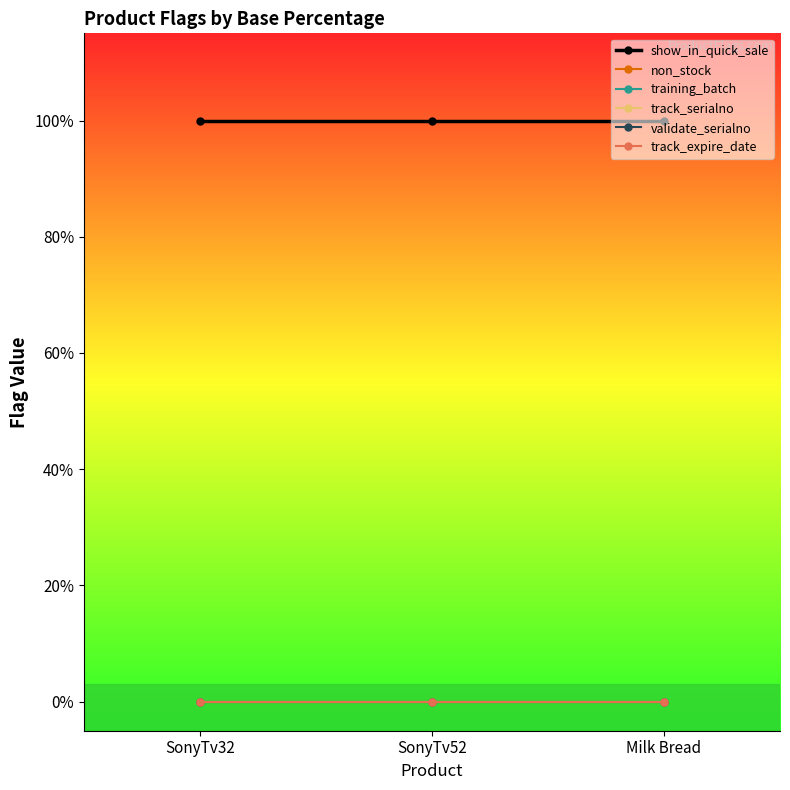

Which series has the largest total across all categories?

show_in_quick_sale